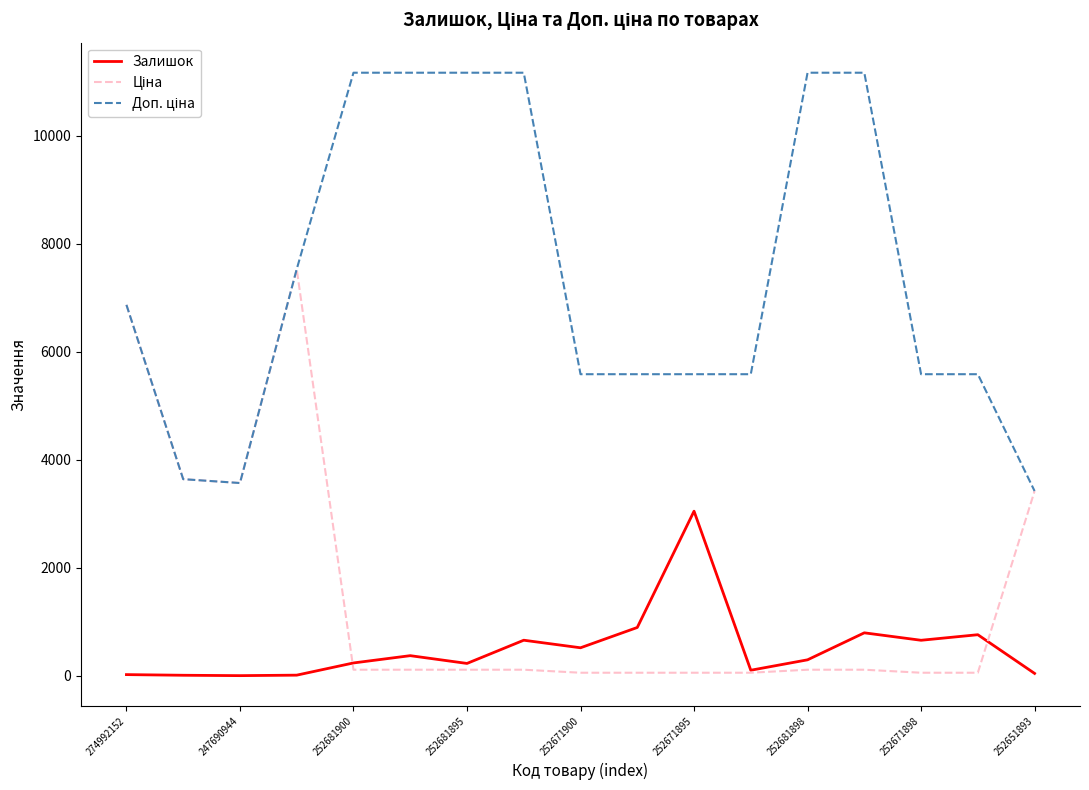

What is the maximum value shown in the chart?

11169.0